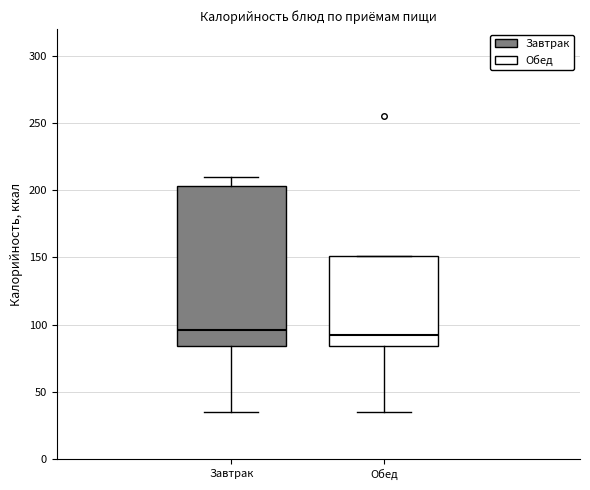

Which box is the tallest, from its lower edge to its upper edge?

Завтрак